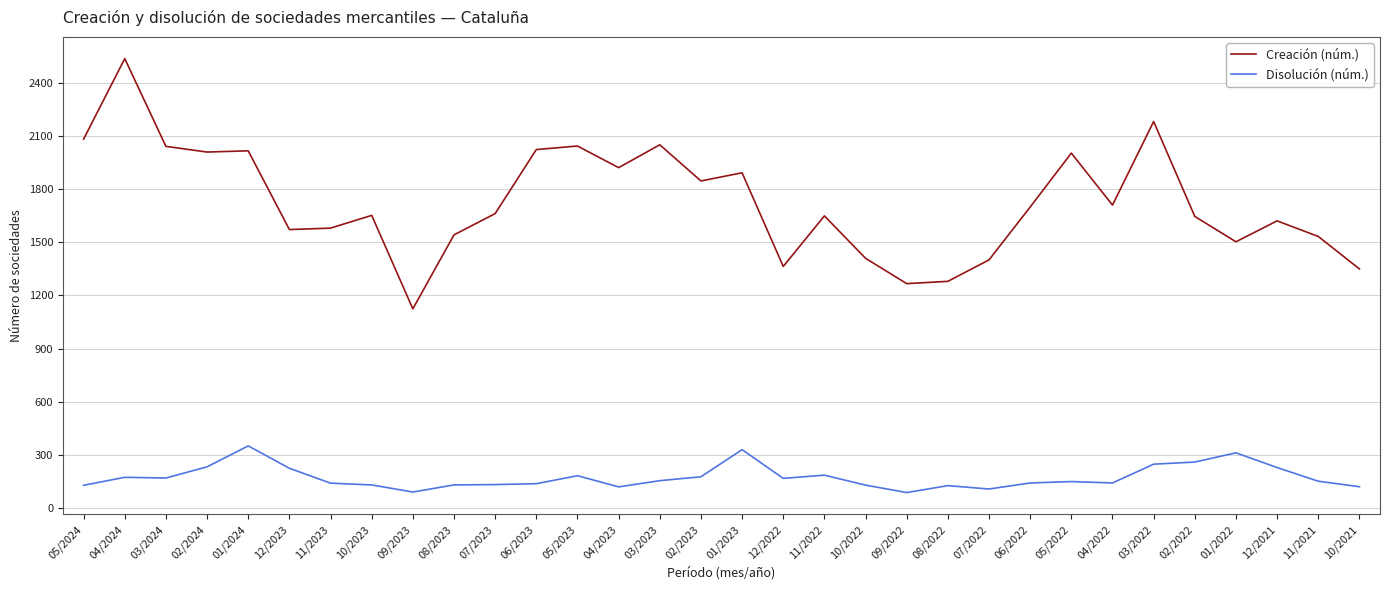

Is the value of Disolución (núm.) at 12/2023 greater than the value of Creación (núm.) at 04/2023?

No